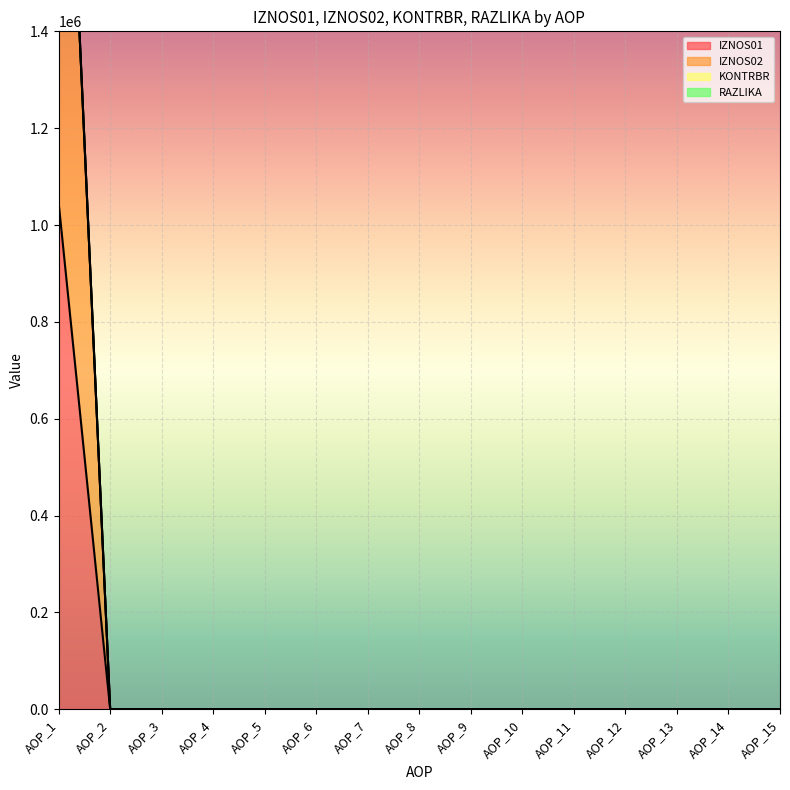

True or false: KONTRBR has a value of 0.0 at AOP_8.

True